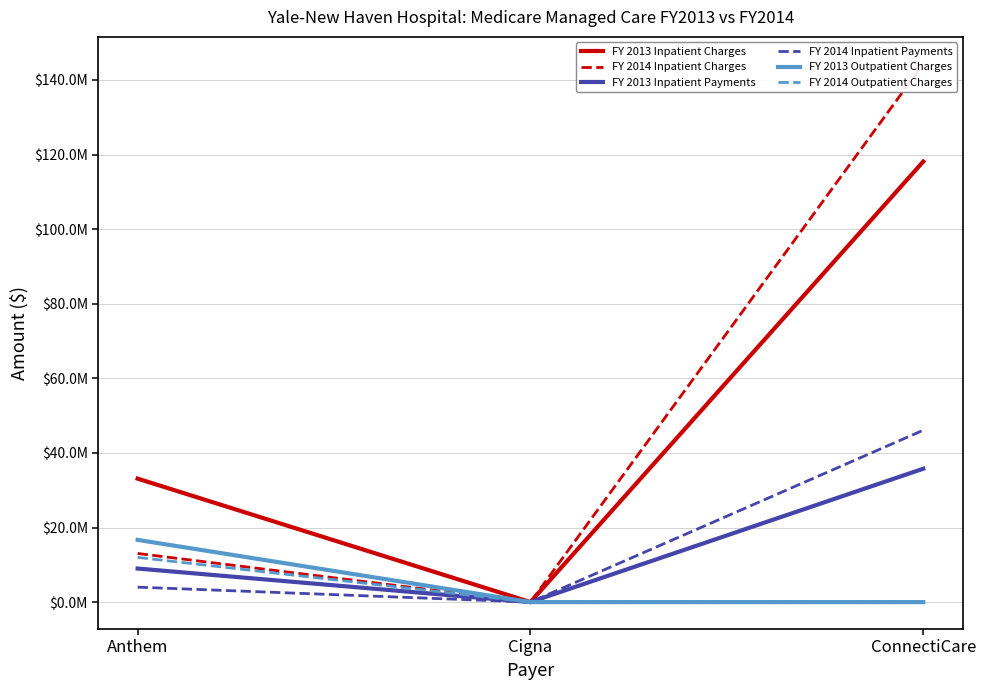

How many categories are shown in the chart?

3